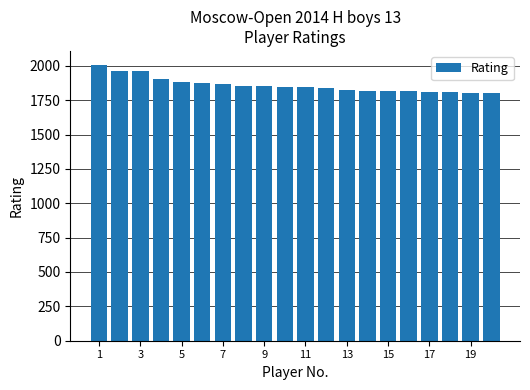

What is the smallest value displayed?

1800